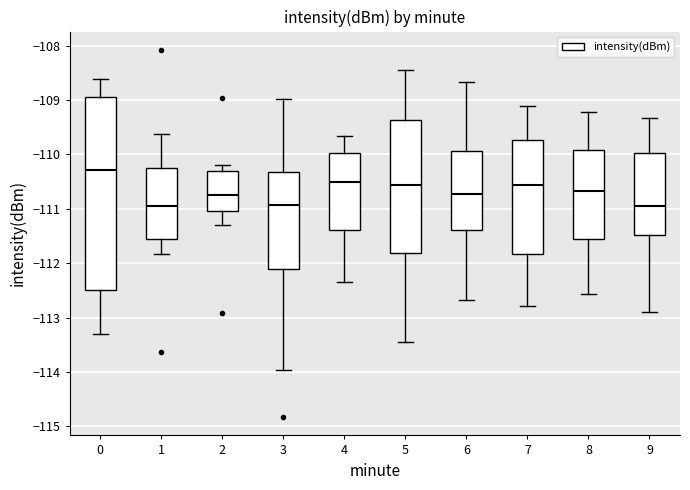

Reading left to right, read every box against the y-axis: the position of its median line, the range the box covers, and the ends of its whiskers. The values are not printed on the chart, so give them approximately, as read against the axis.

0: median -110.3, box -112.5 to -108.9, whiskers -113.3 to -108.6
1: median -110.9, box -111.6 to -110.2, whiskers -111.8 to -109.6
2: median -110.7, box -111.0 to -110.3, whiskers -111.3 to -110.2
3: median -110.9, box -112.1 to -110.3, whiskers -114.0 to -109.0
4: median -110.5, box -111.4 to -110.0, whiskers -112.3 to -109.7
5: median -110.6, box -111.8 to -109.4, whiskers -113.4 to -108.4
6: median -110.7, box -111.4 to -109.9, whiskers -112.7 to -108.7
7: median -110.6, box -111.8 to -109.7, whiskers -112.8 to -109.1
8: median -110.7, box -111.6 to -109.9, whiskers -112.6 to -109.2
9: median -110.9, box -111.5 to -110.0, whiskers -112.9 to -109.3